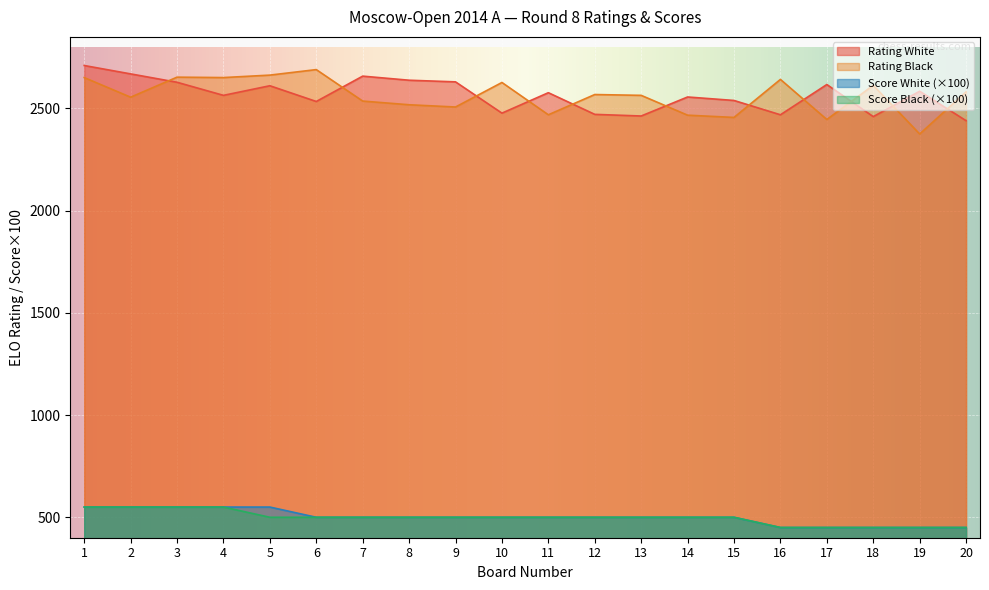

What is the sum of all Score White values?

10000